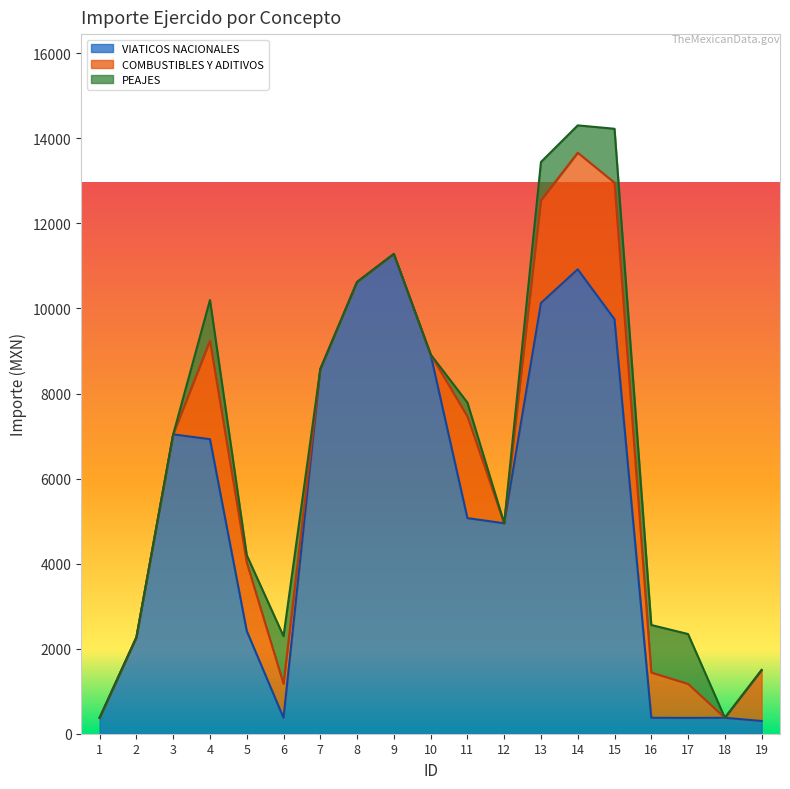

In VIATICOS NACIONALES, how many points are lower than both neighbors (excluding endpoints)?

3